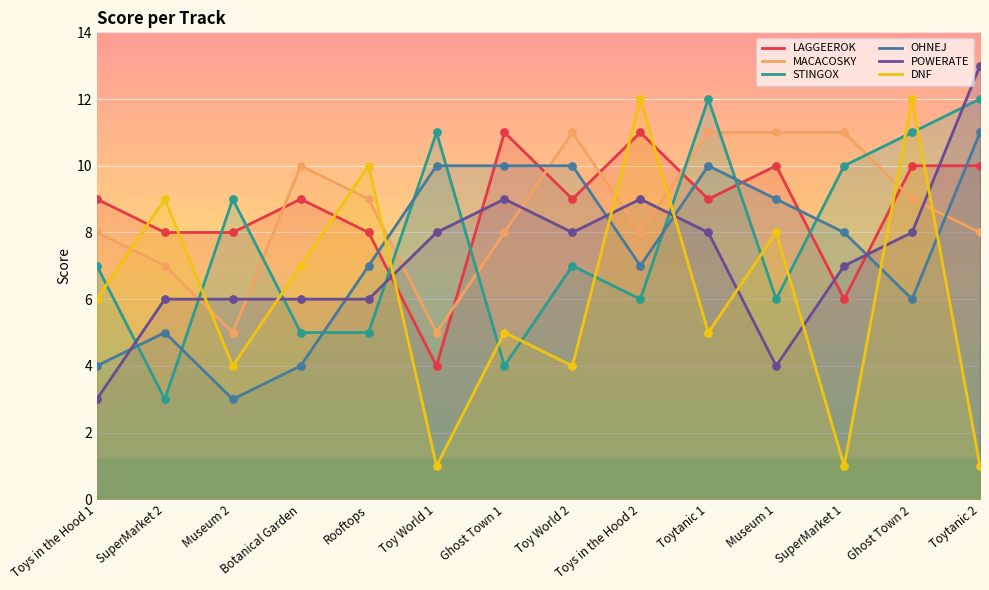

Which series contains the lowest Y value?

DNF